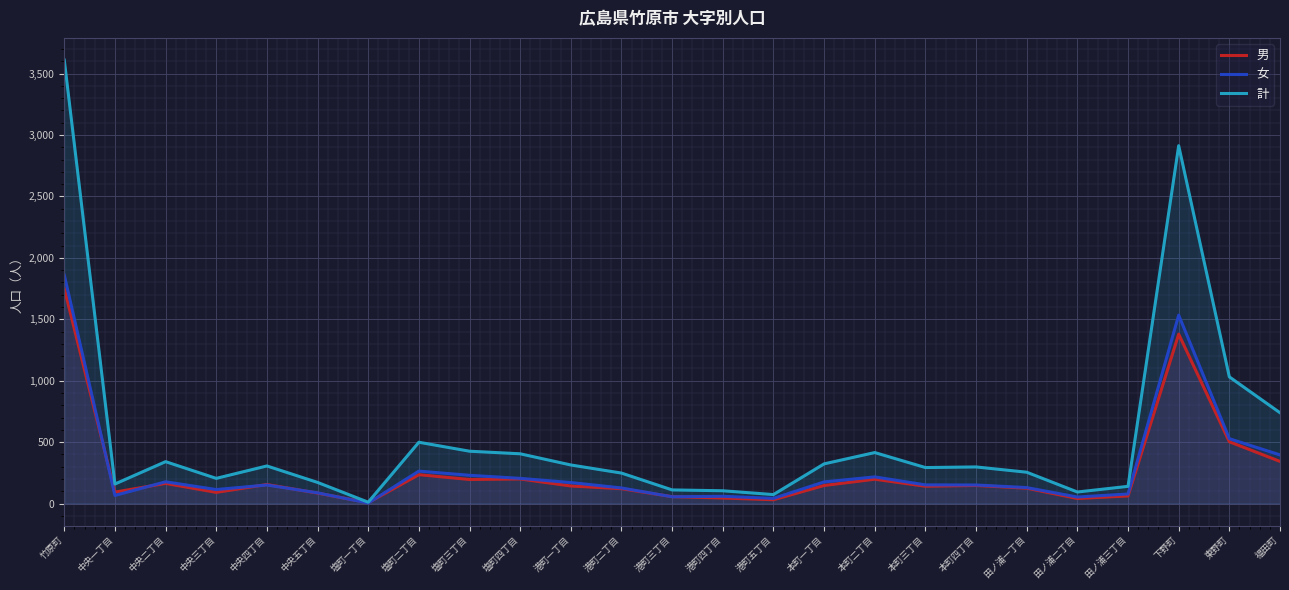

What is the label of the 8th point from the right?

本町三丁目